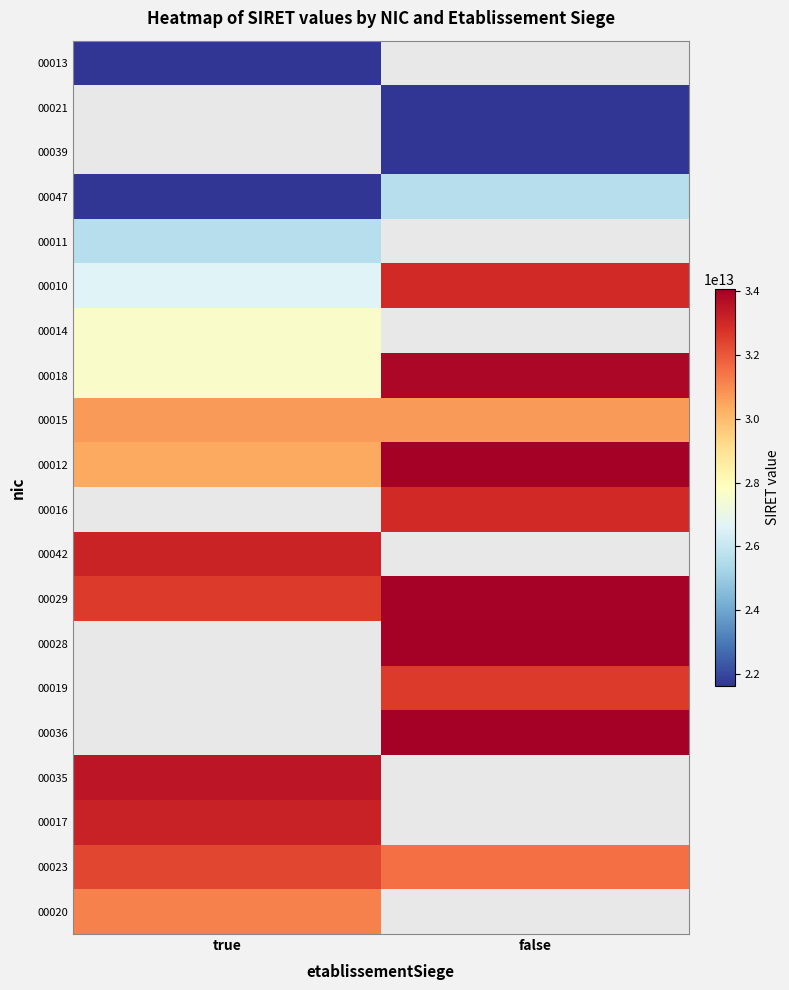

At false, list the series in order from largest to smallest.

00012, 00036, 00028, 00029, 00018, 00010, 00016, 00019, 00023, 00015, 00047, 00039, 00021, 00013, 00011, 00014, 00042, 00035, 00017, 00020